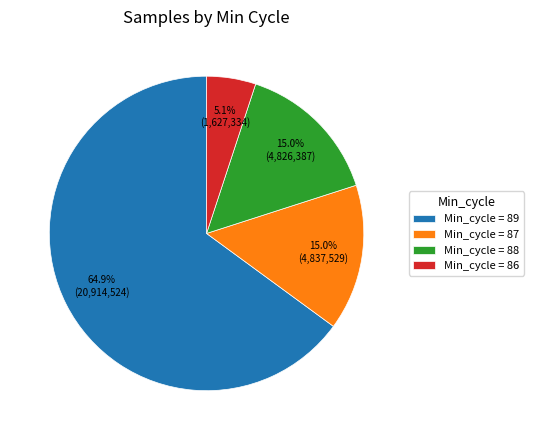

To the nearest percent, what is the average slice percentage?

25%